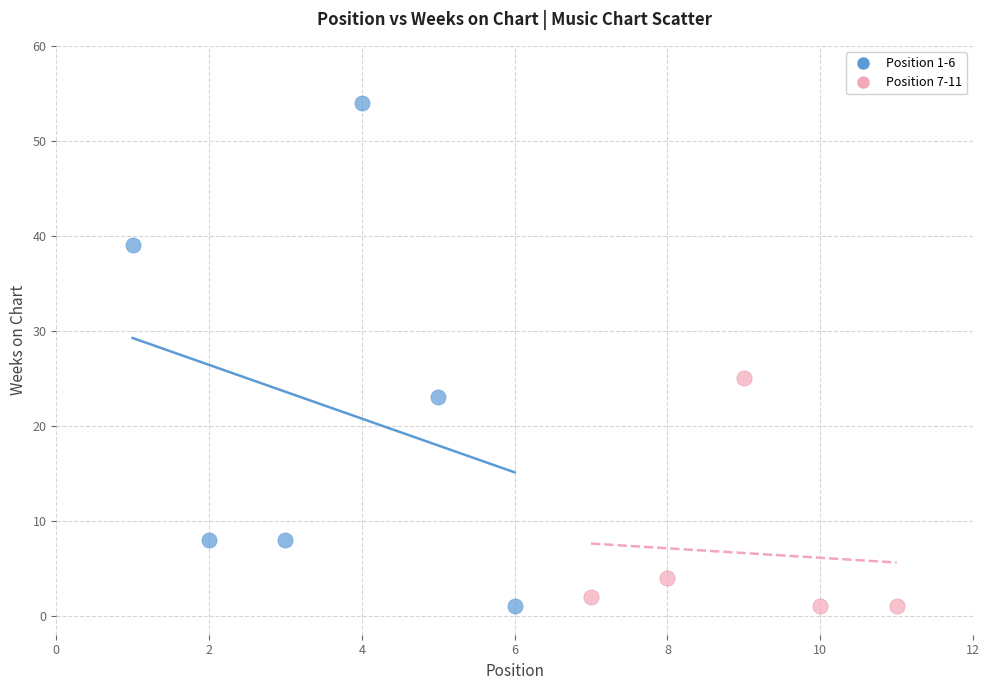

What are all the series names shown in the legend?

Position 1-6, Position 7-11